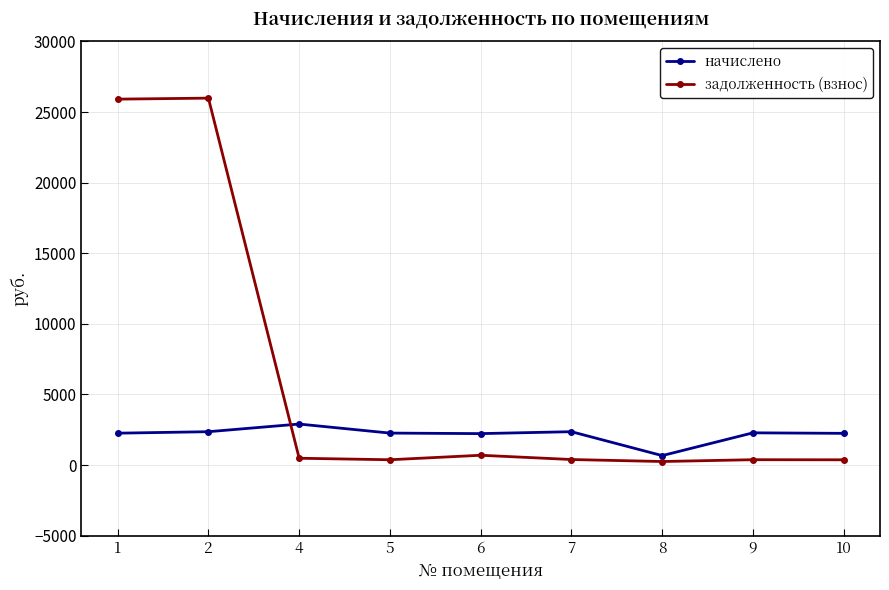

True or false: задолженность (взнос) has more than 0 interior local peaks.

True